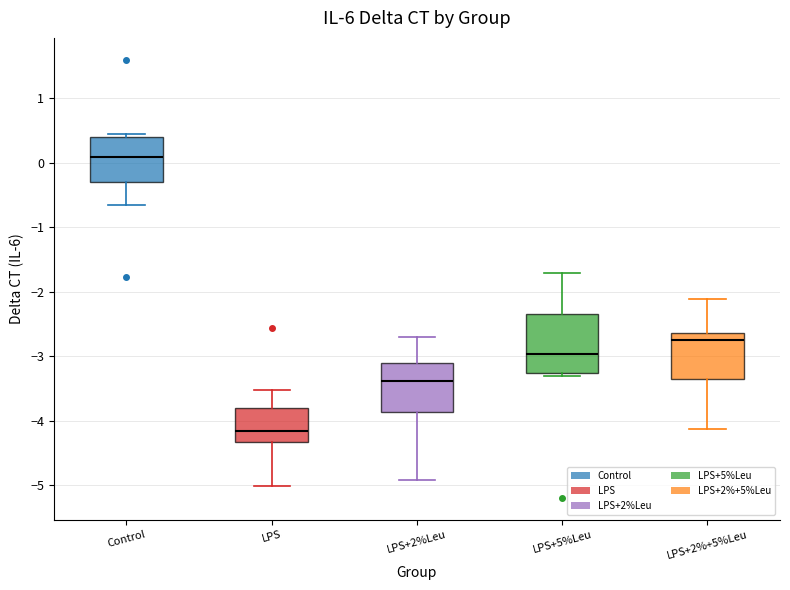

Comparing the boxes themselves (not the whiskers), which one is the tallest?

LPS+5%Leu